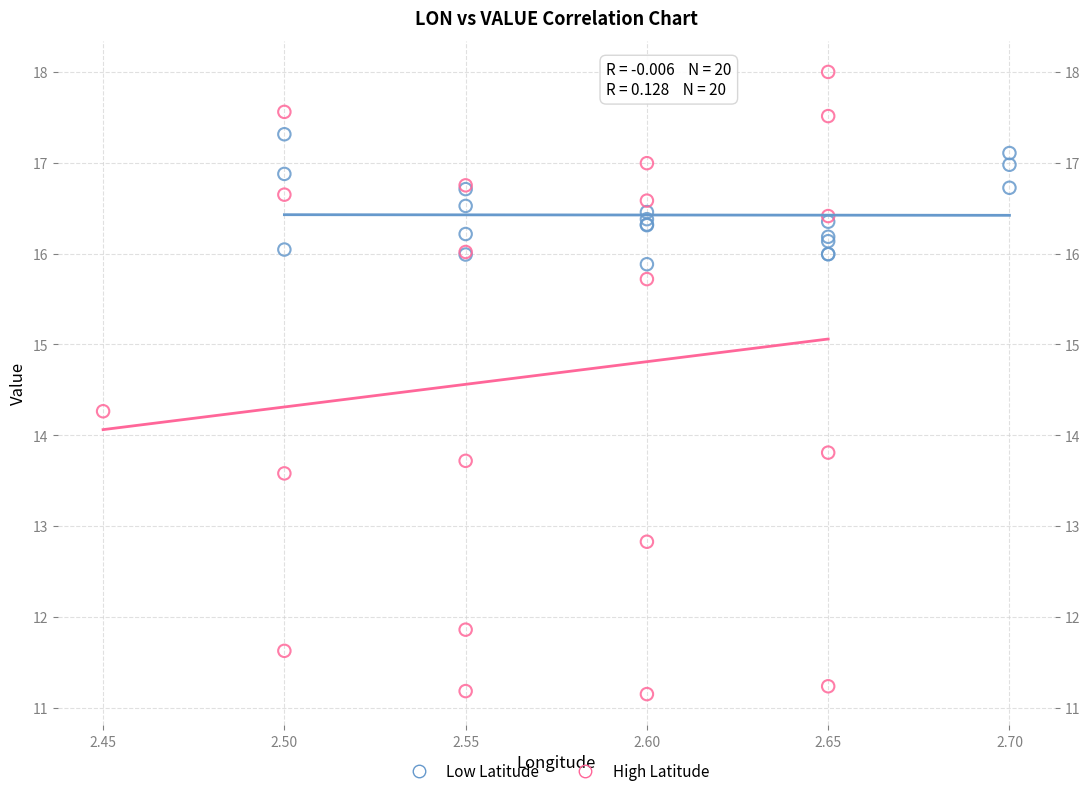

What are all the series names shown in the legend?

Low Latitude, High Latitude